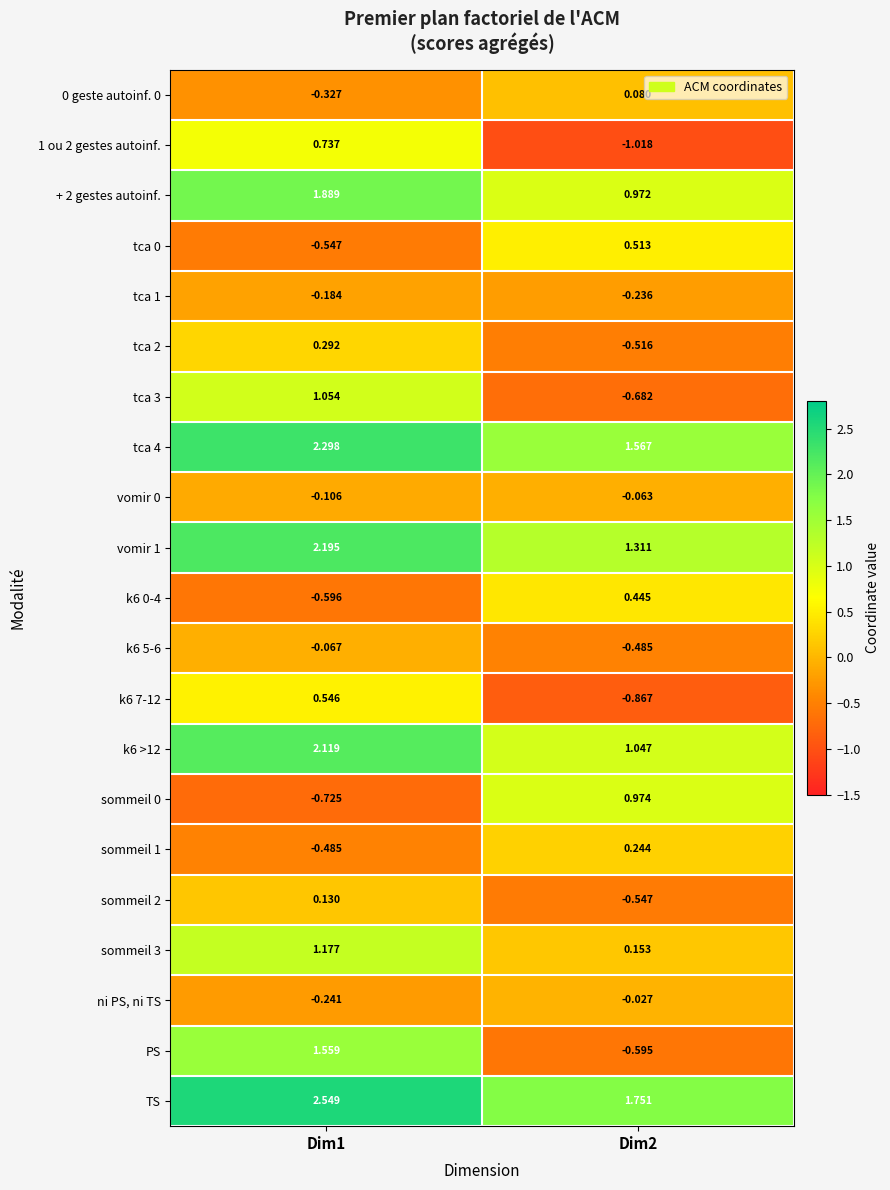

Which series changed the most between Dim1 and Dim2?

PS